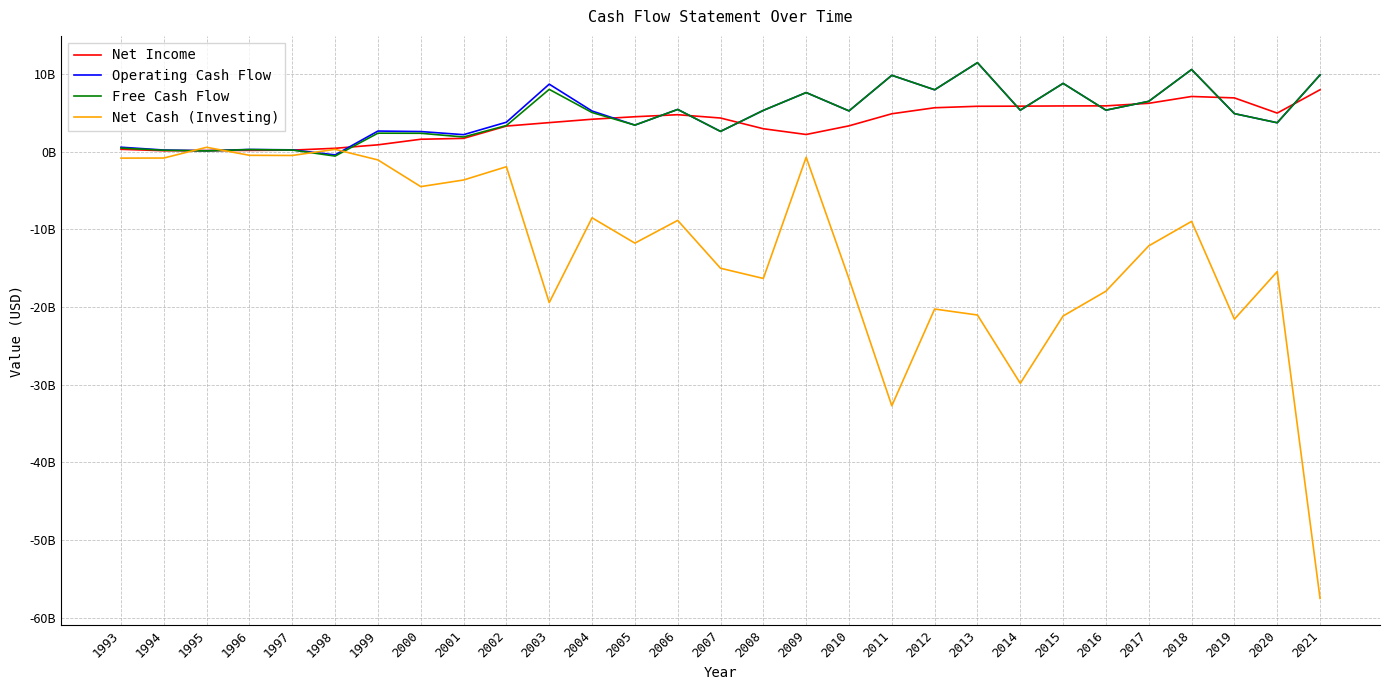

What is the maximum value shown in the chart?

11.4